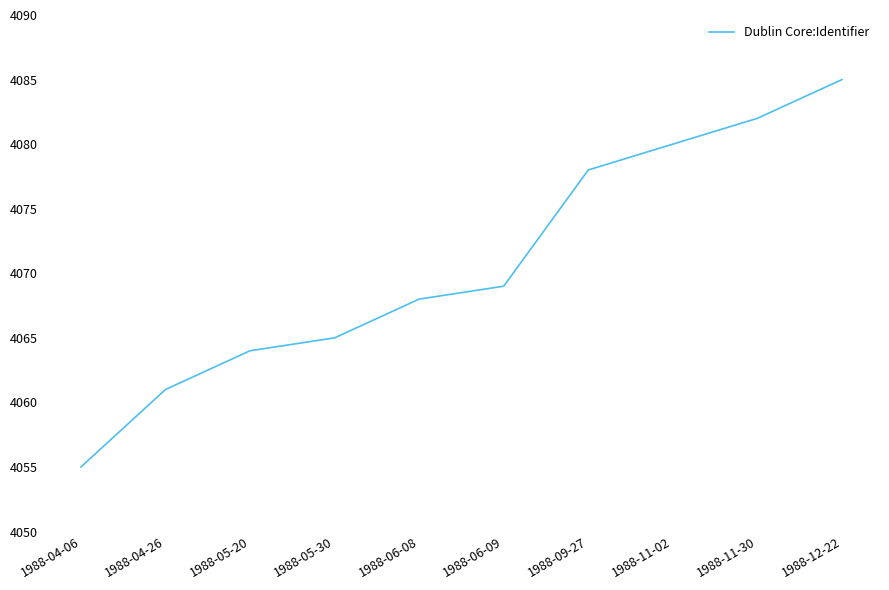

What position from the right is 1988-05-20?

8